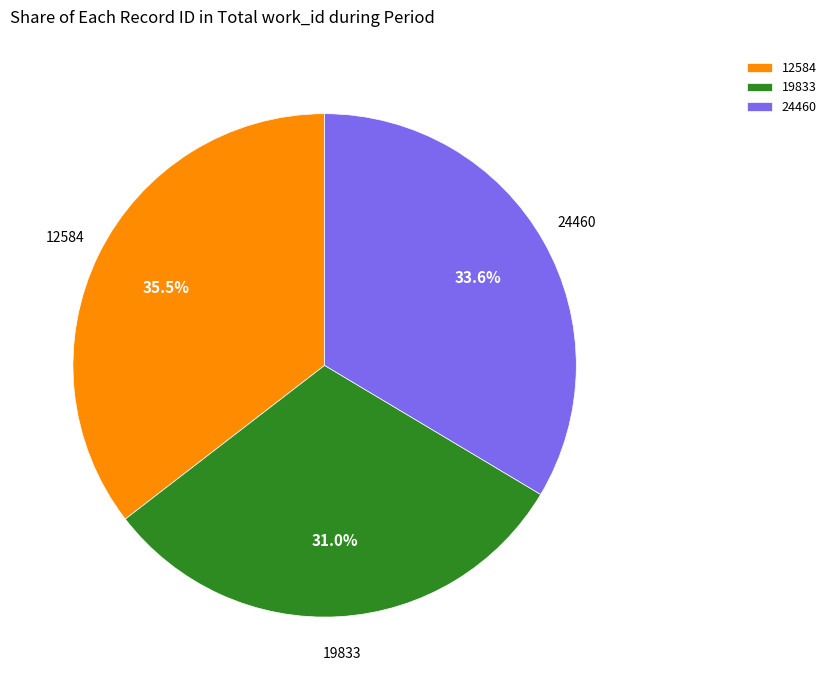

How many slices are in this pie chart?

3